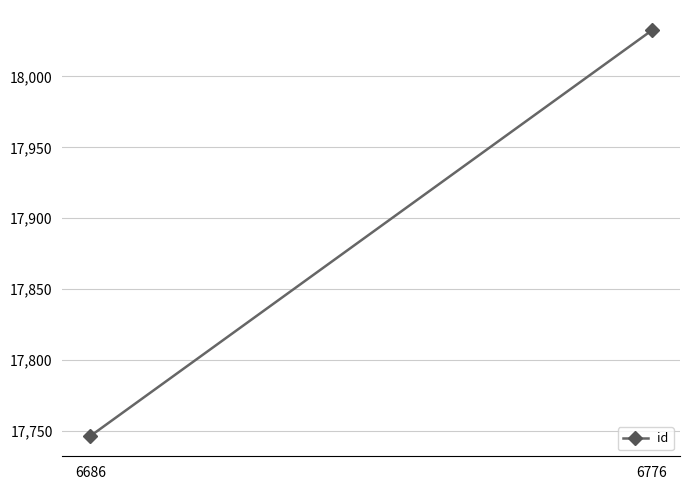

Rank the categories by value from lowest to highest.

6686, 6776